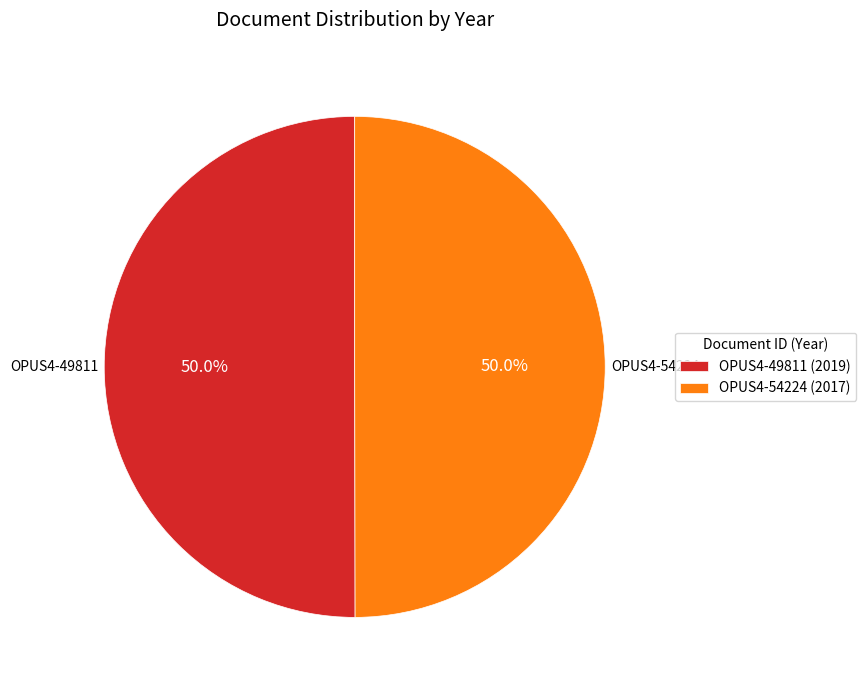

Is the sum of OPUS4-54224 and OPUS4-49811 greater than half?

Yes